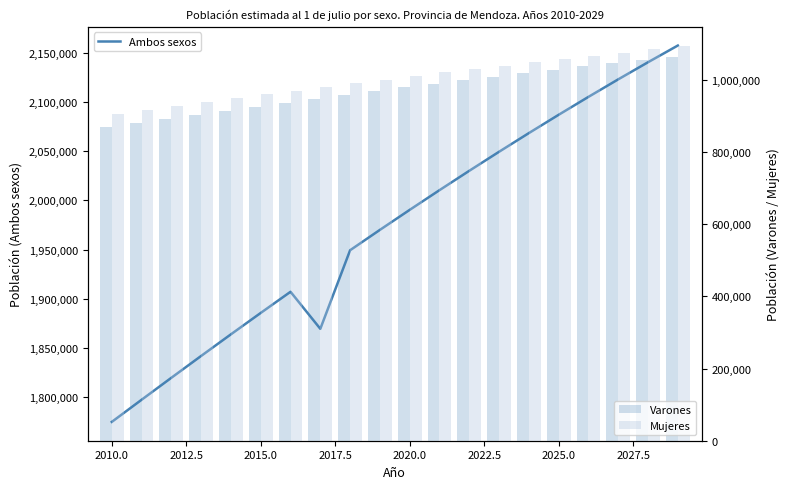

What is the maximum value for Ambos sexos?

2157420